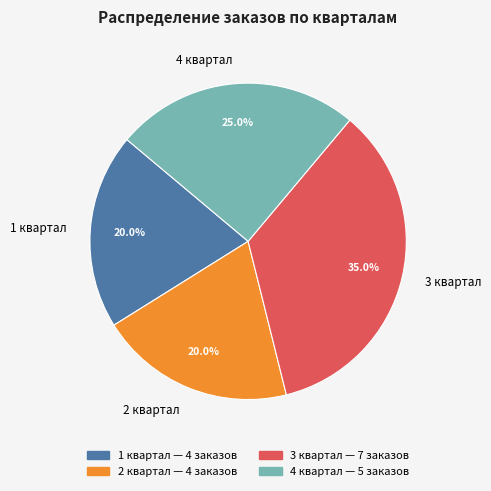

Is it true that 3 квартал is 44% of the pie?

False